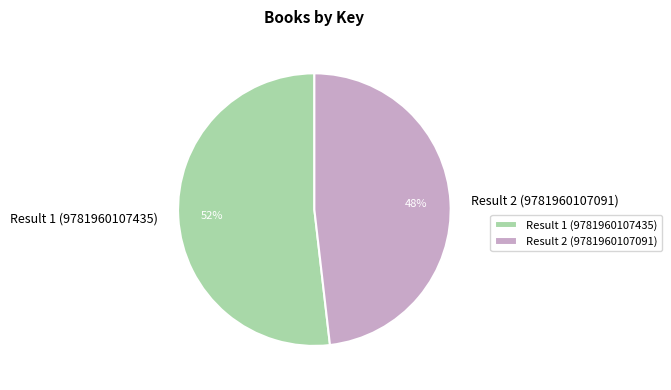

Is the sum of Result 1 (9781960107435) and Result 2 (9781960107091) greater than half?

Yes